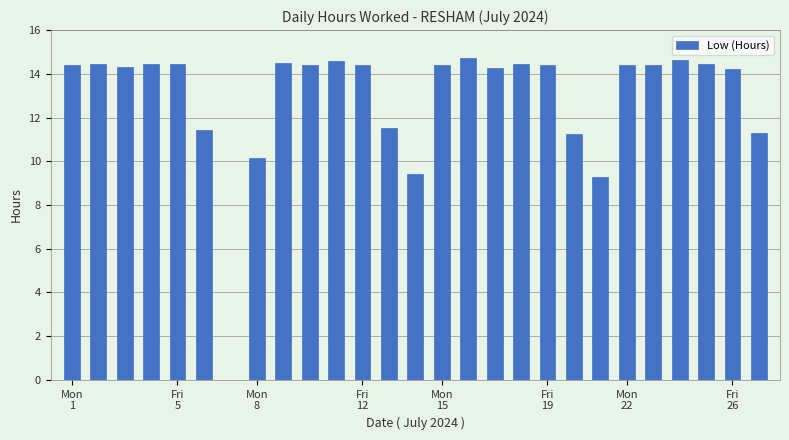

What is the sum of all values?

348.5